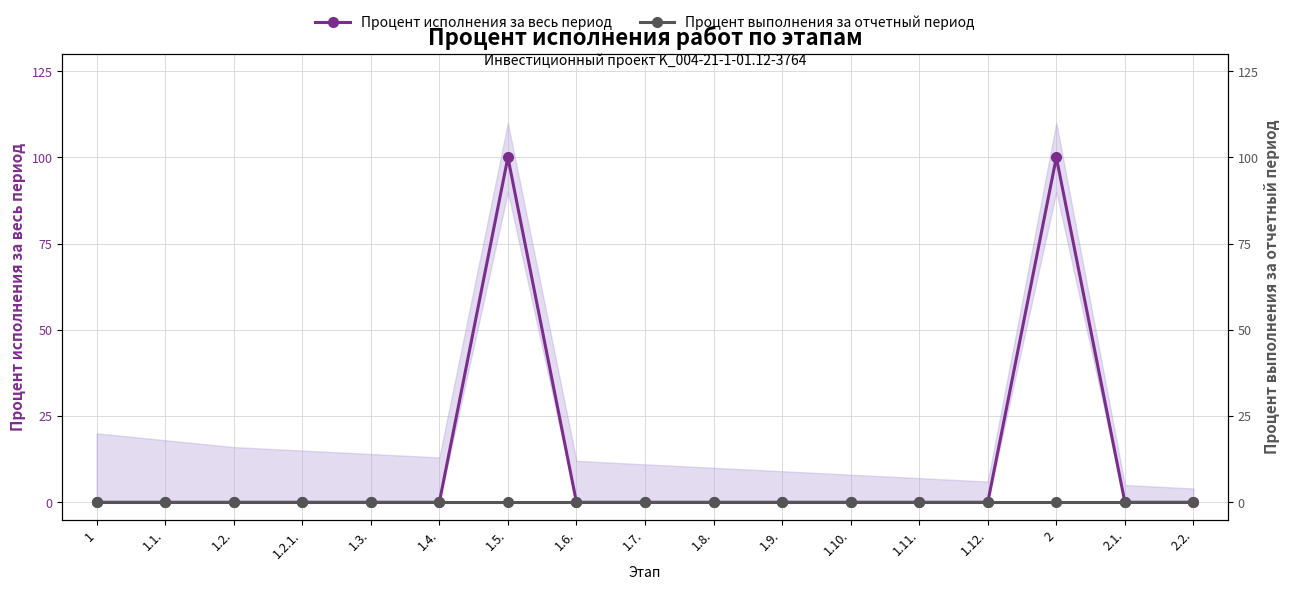

Which series has the largest total across all categories?

Процент исполнения за весь период